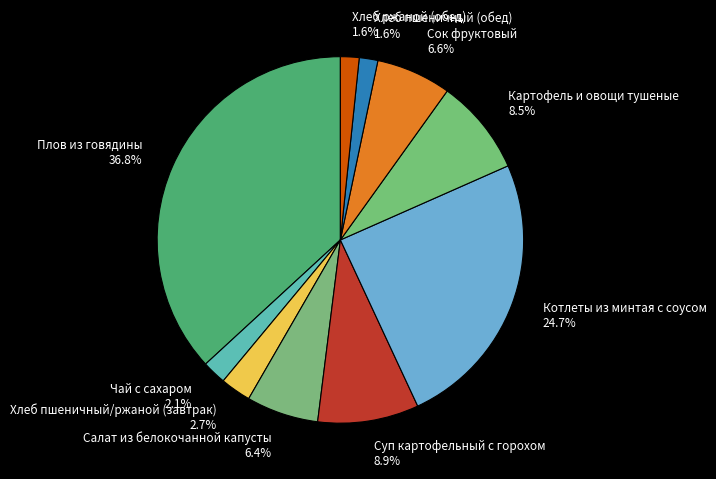

Is the sum of Котлеты из минтая с соусом and Хлеб пшеничный (обед) greater than half?

No